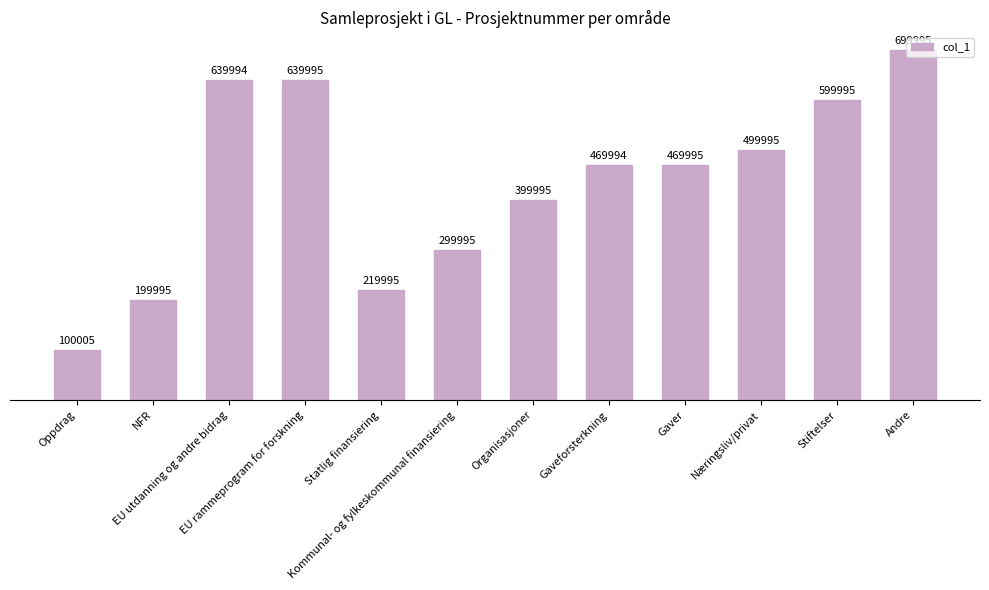

What is the difference between the second highest and minimum values?

539990